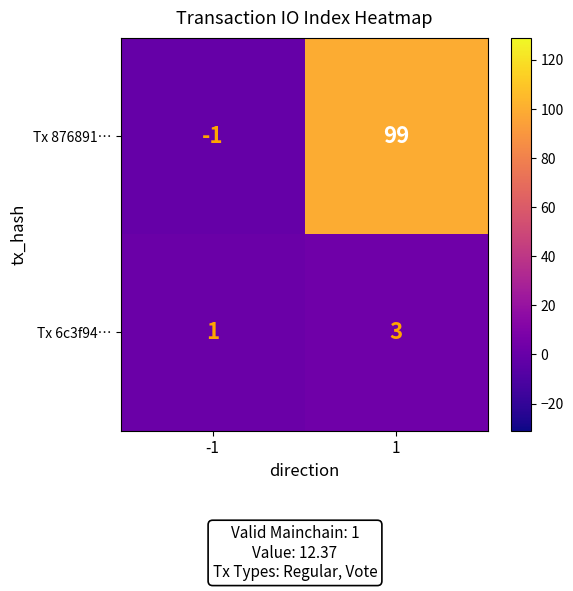

Which series changed the most between -1 and 1?

Tx 876891…